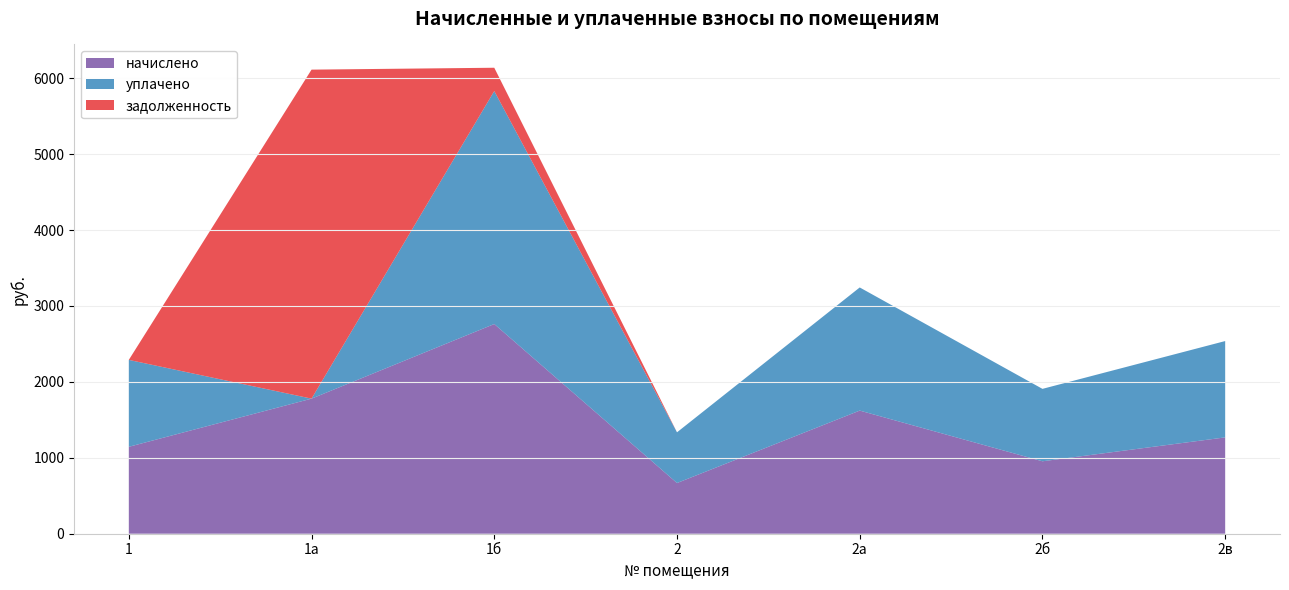

Reading left to right, extract all data points from this chart.

начислено: 1=1144.8	1а=1779.2	1б=2761.8	2=667.8	2а=1621.8	2б=954.0	2в=1268.8
уплачено: 1=1144.8	1а=0.0	1б=3068.7	2=667.8	2а=1621.8	2б=954.0	2в=1268.8
задолженность: 1=0.0	1а=4333.3	1б=306.9	2=0.0	2а=0.0	2б=0.0	2в=0.0